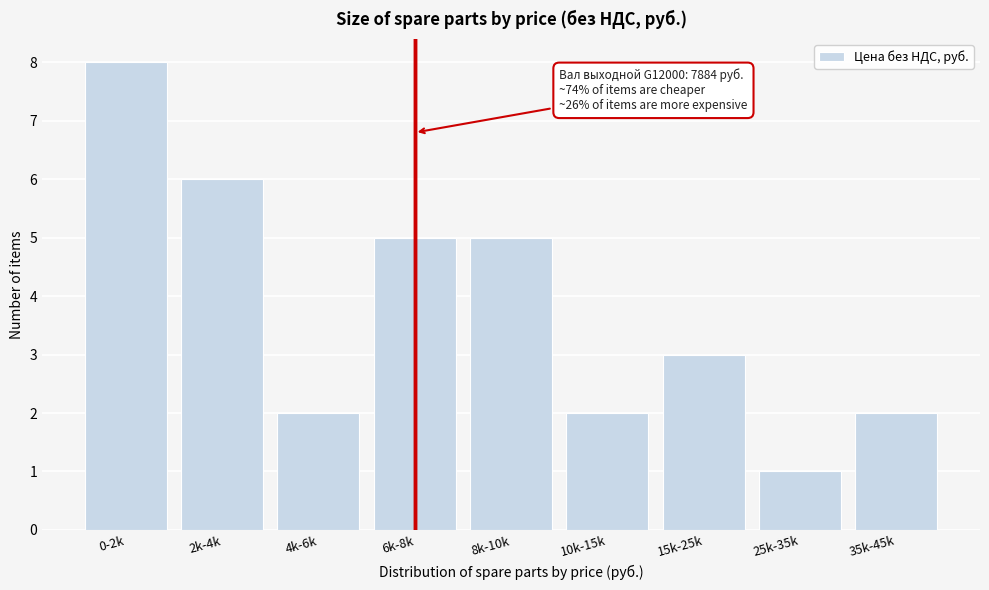

Reading left to right, list all the values displayed in this chart.

8	6	2	5	5	2	3	1	2